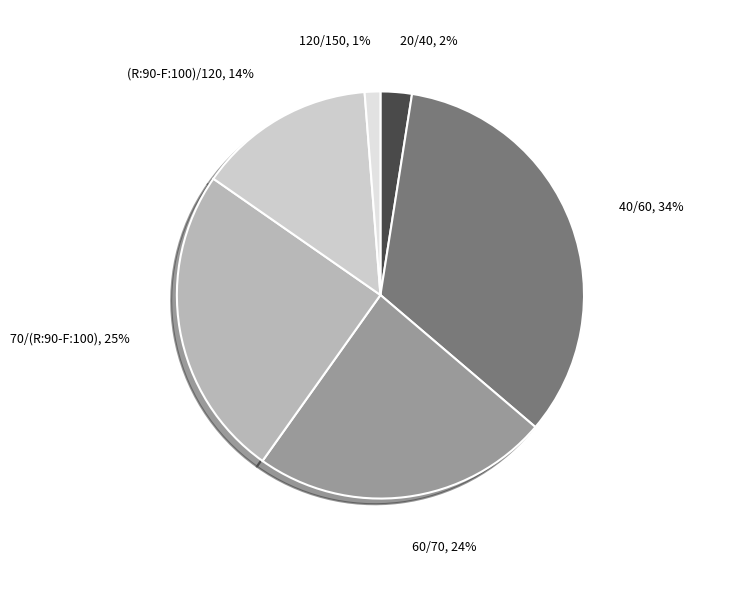

To the nearest percent, what is the combined percentage of 20/40 and 60/70?

26%